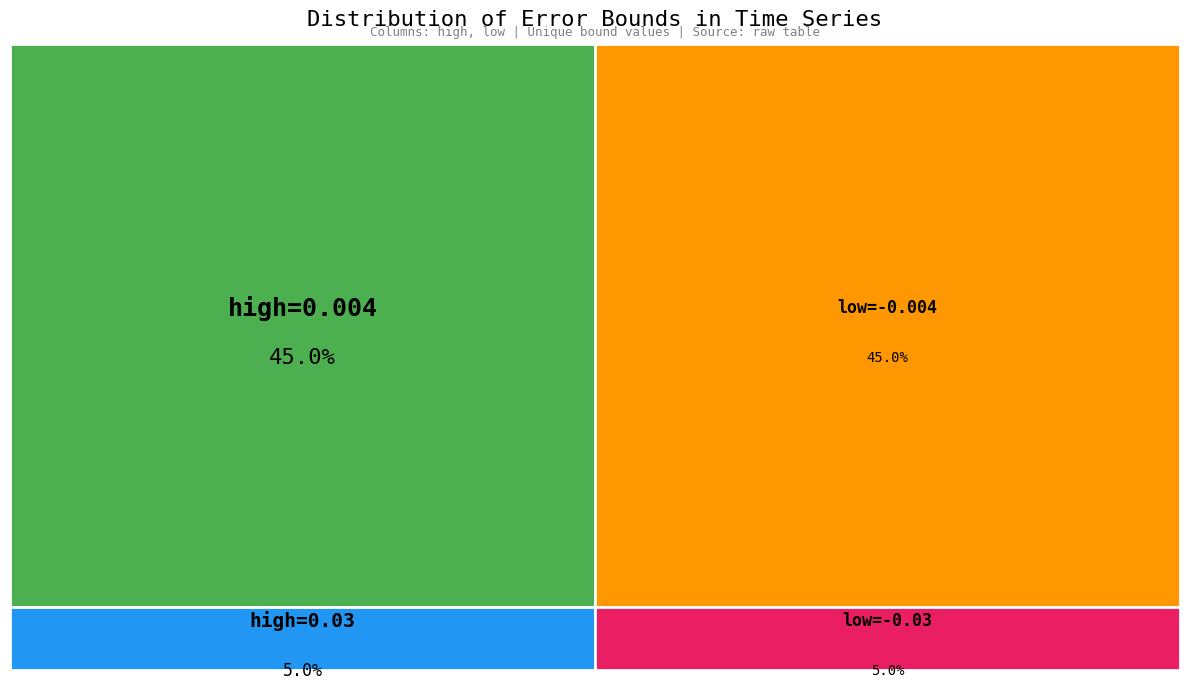

To the nearest percent, what portion does 0.004 represent?

45%